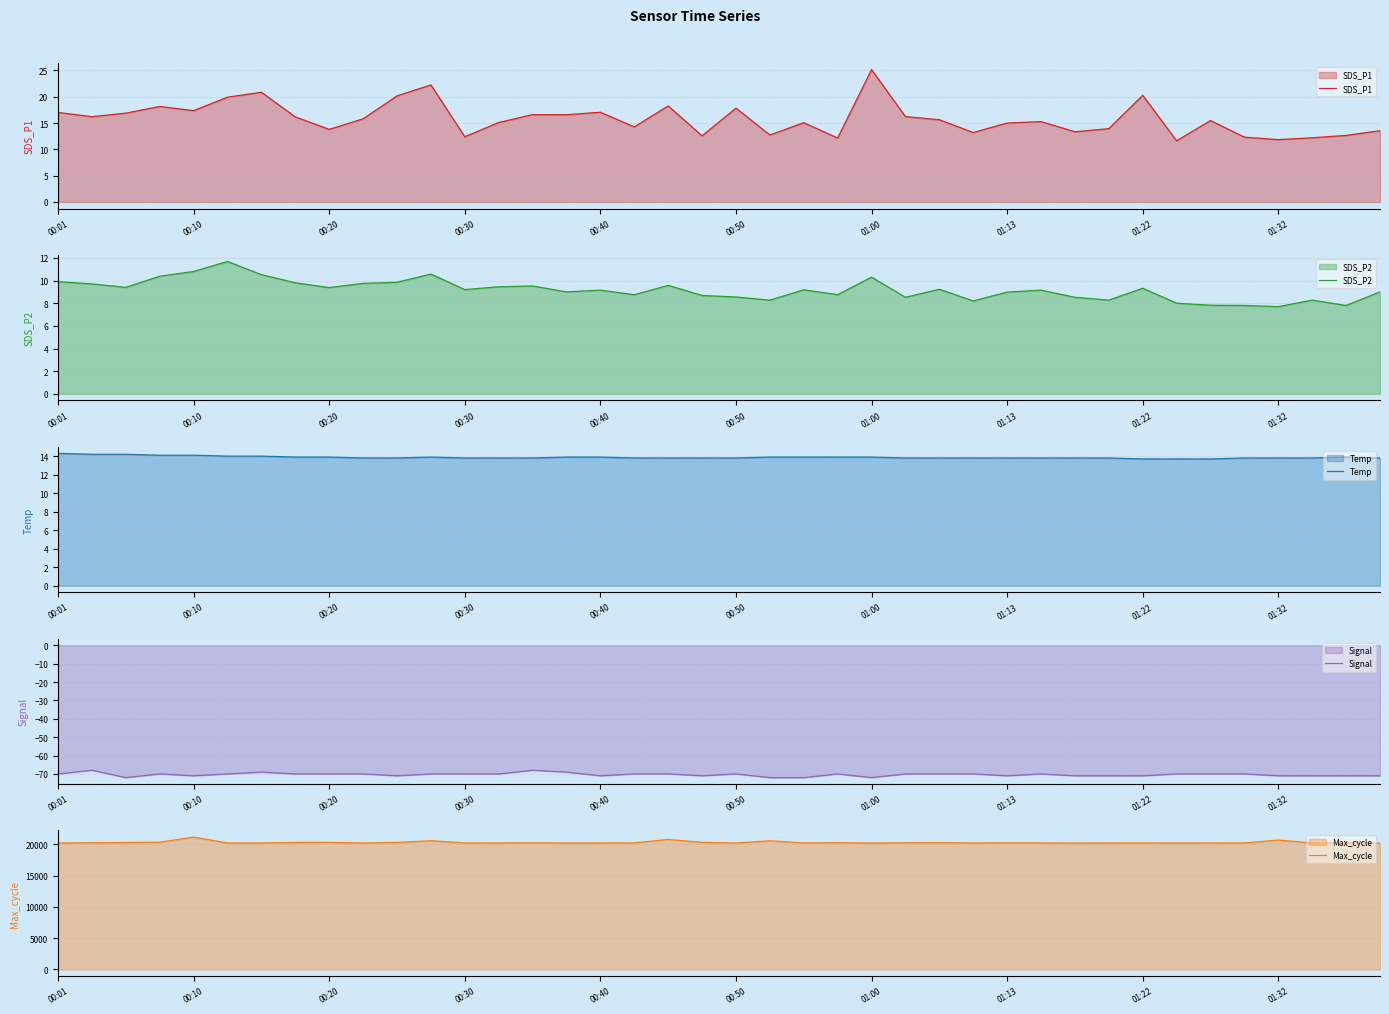

Which series has the widest spread of values?

Max_cycle